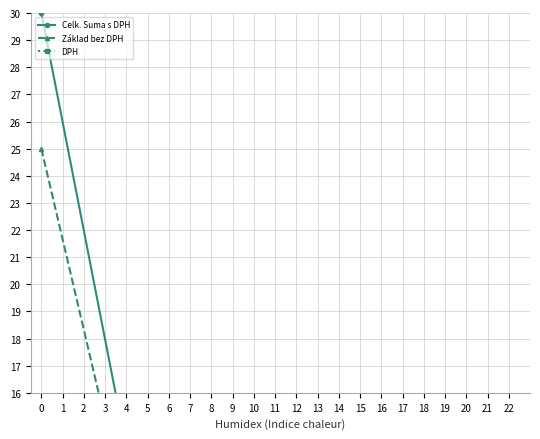

The DPH series shows 0.0 at 13. True or false?

True